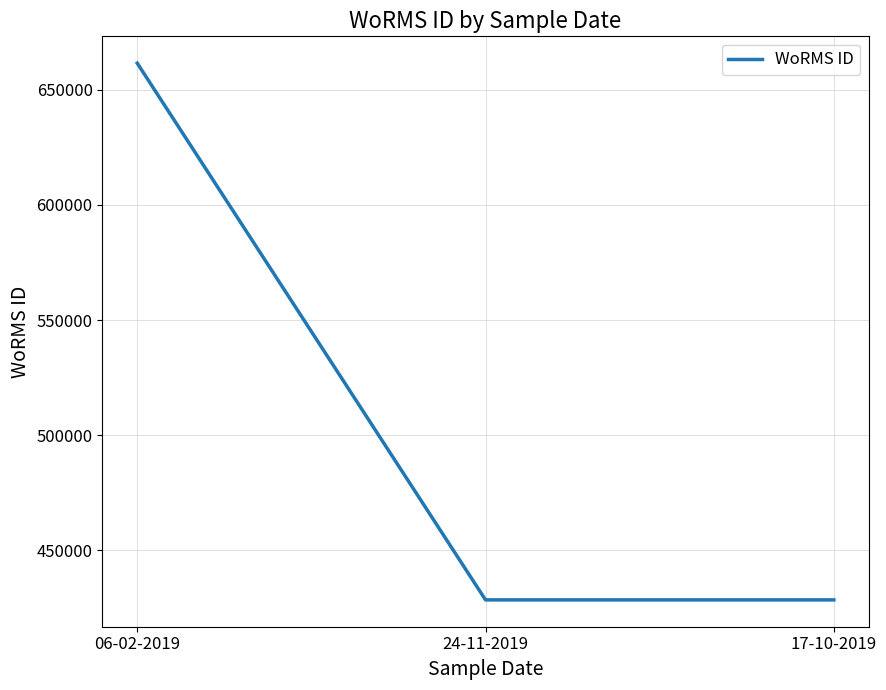

Which category has the highest value across all series?

06-02-2019